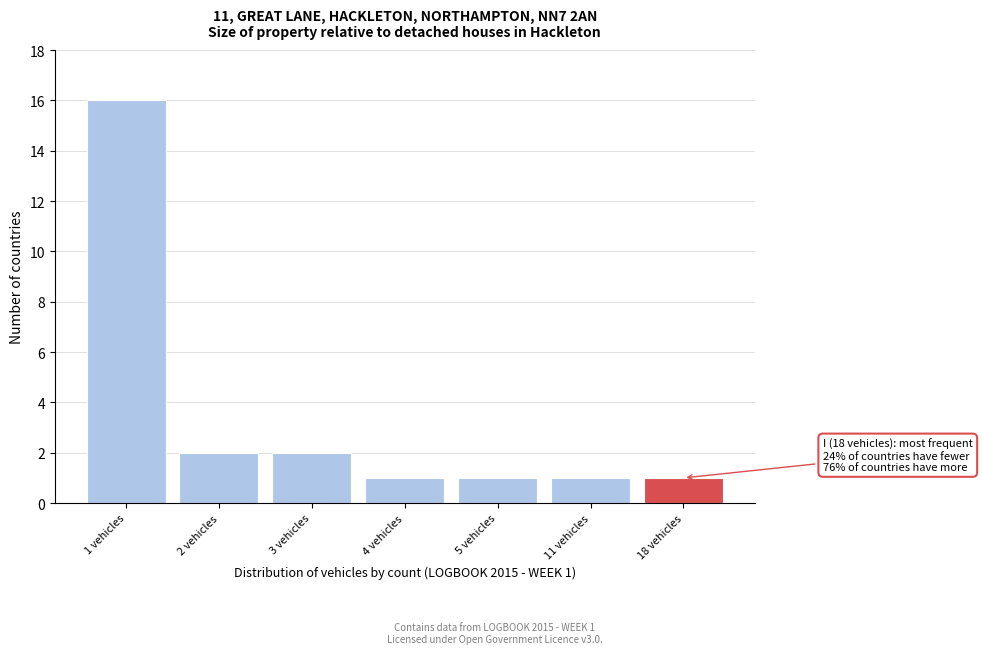

Reading left to right, transcribe all the data shown in this chart.

1 vehicles=16	2 vehicles=2	3 vehicles=2	4 vehicles=1	5 vehicles=1	11 vehicles=1	18 vehicles=1